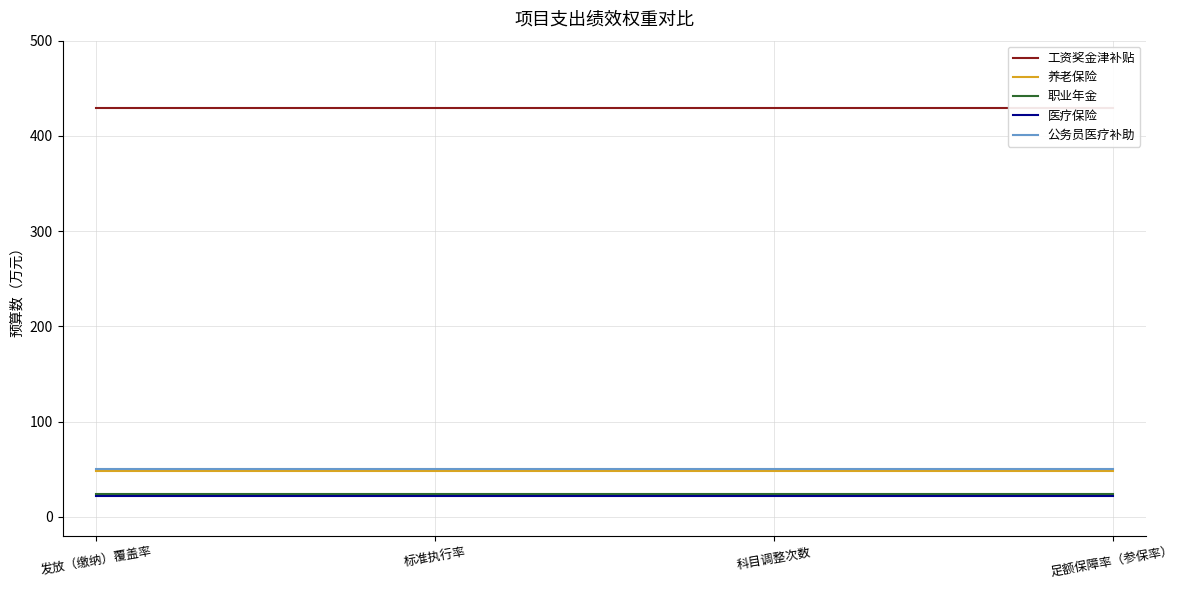

What is the sum of the 公务员医疗补助 values at 科目调整次数 and 发放（缴纳）覆盖率?

101.0